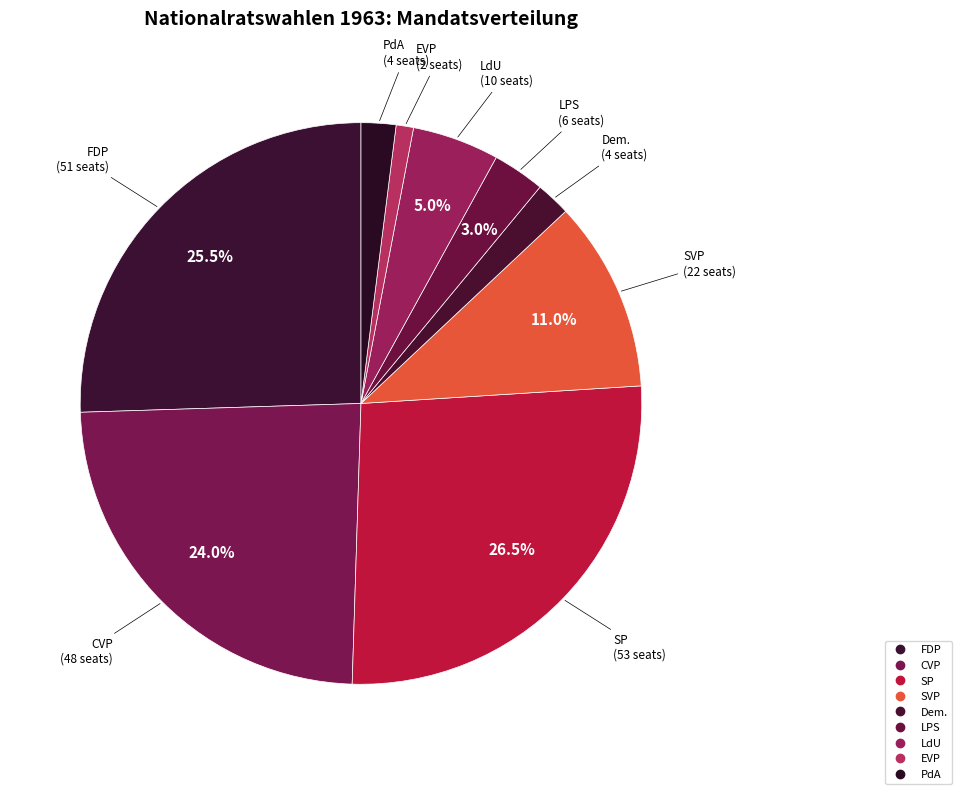

Count the number of slices in the pie.

9